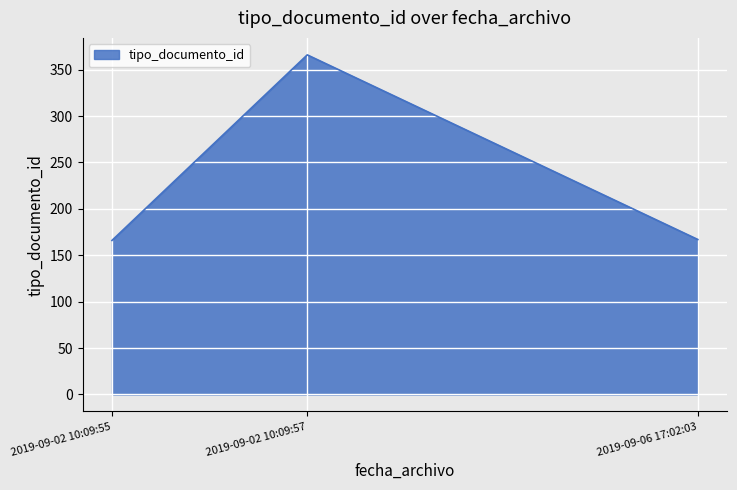

What is the sum of all values?

699